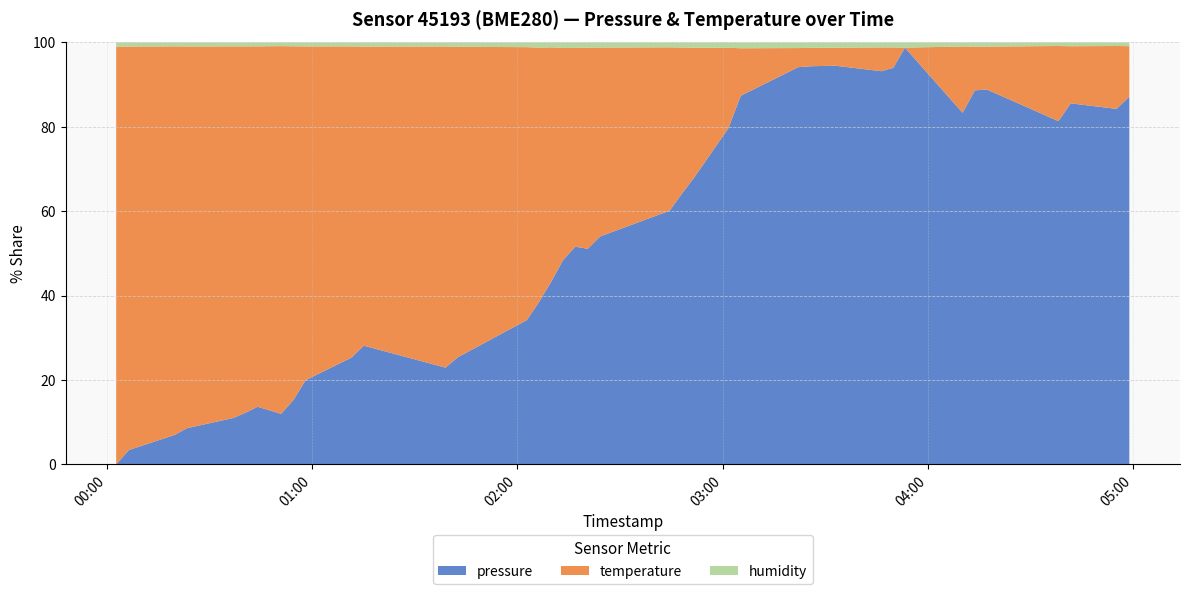

What is the maximum value for pressure?

98.8